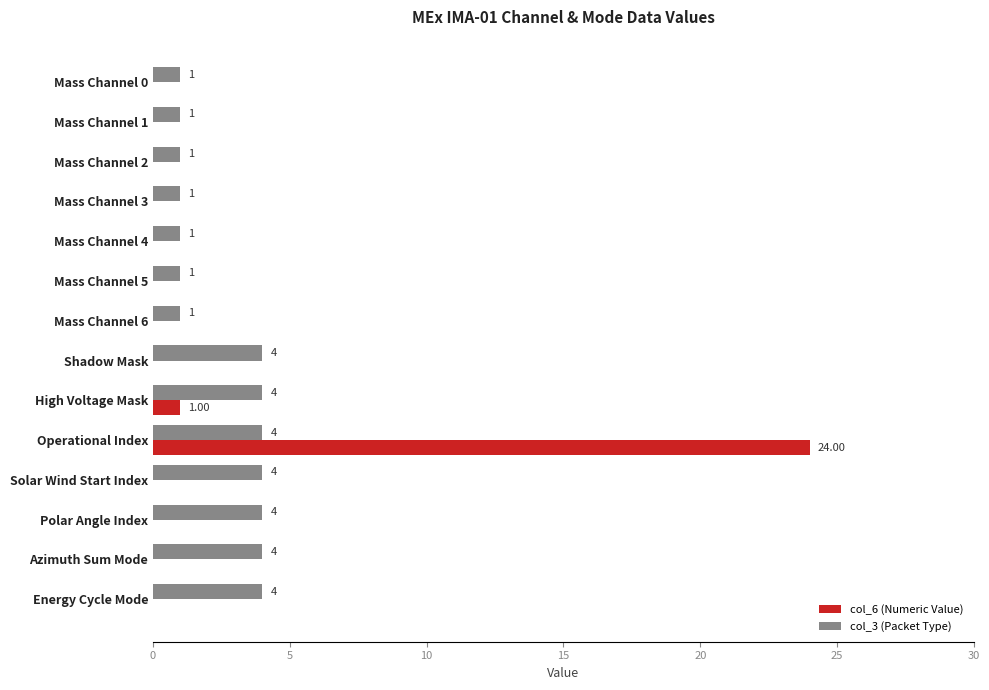

Between Mass Channel 6 and Shadow Mask, which series saw the biggest shift?

col_3 (Packet Type)